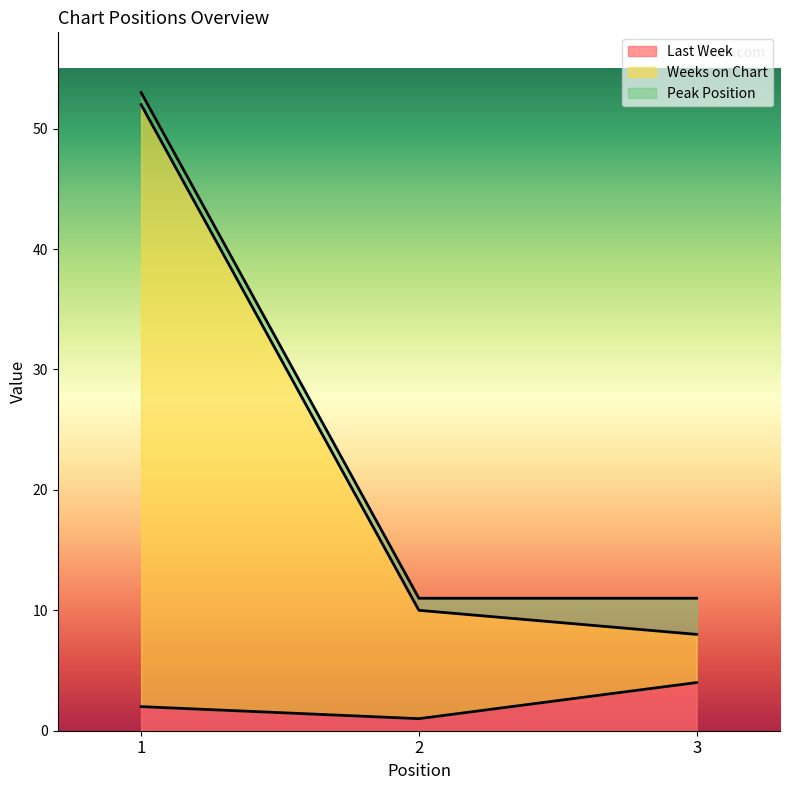

Which category has the highest value in the Last Week series?

3